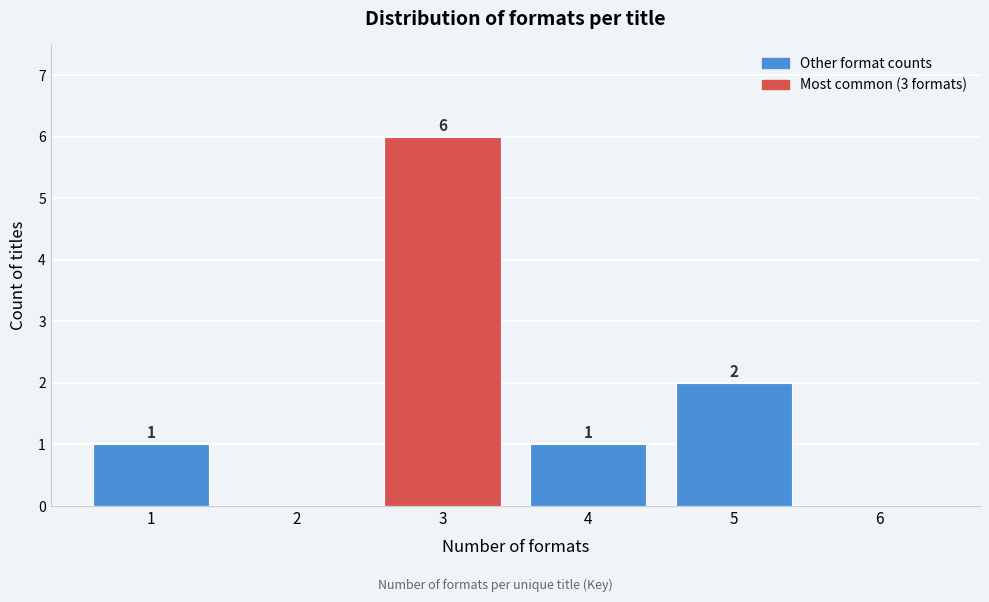

Over which range of the x-axis is the bar tallest?

2.5 to 3.5